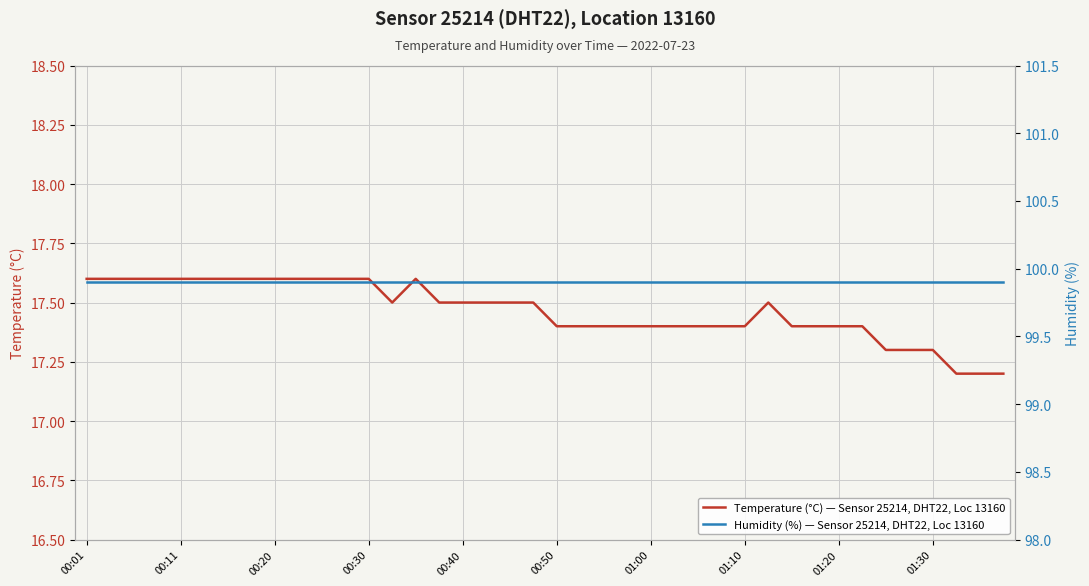

What is the lowest value of the Temperature (°C) — Sensor 25214, DHT22, Loc 13160 series?

17.2